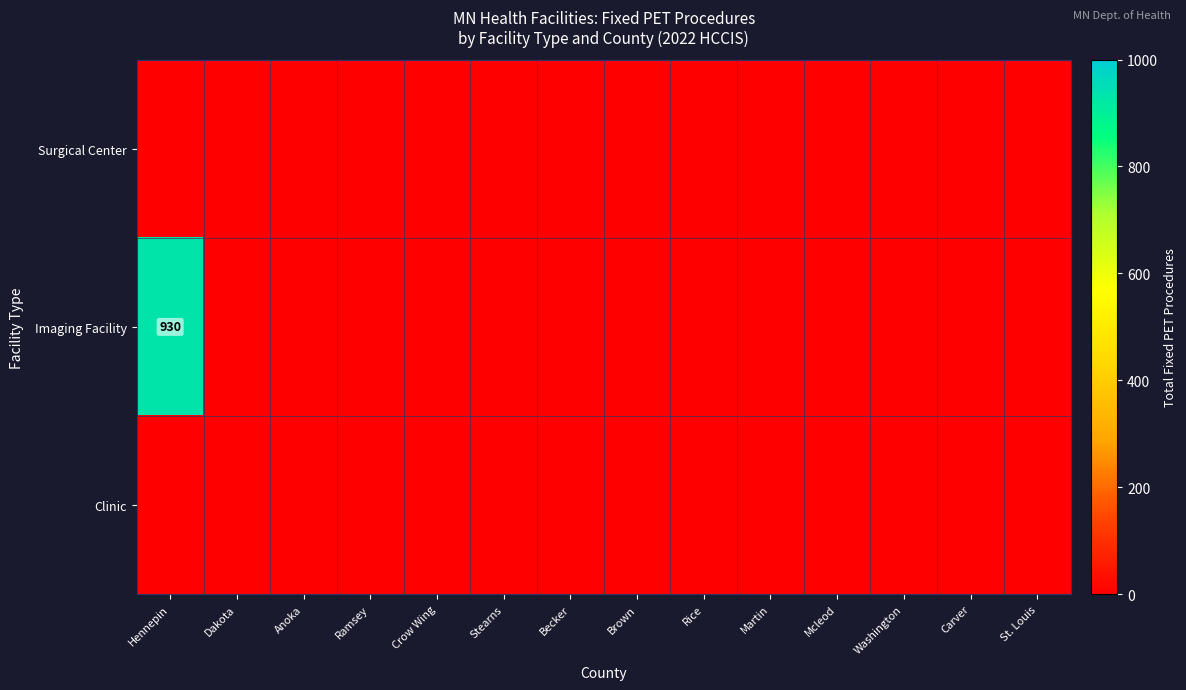

Between St. Louis and Dakota, which is larger?

St. Louis